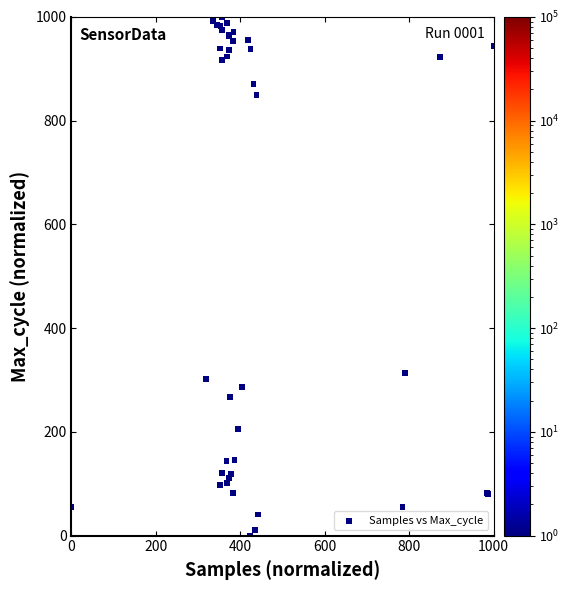

What Y value in the scatter plot is closest to 500?

313.7